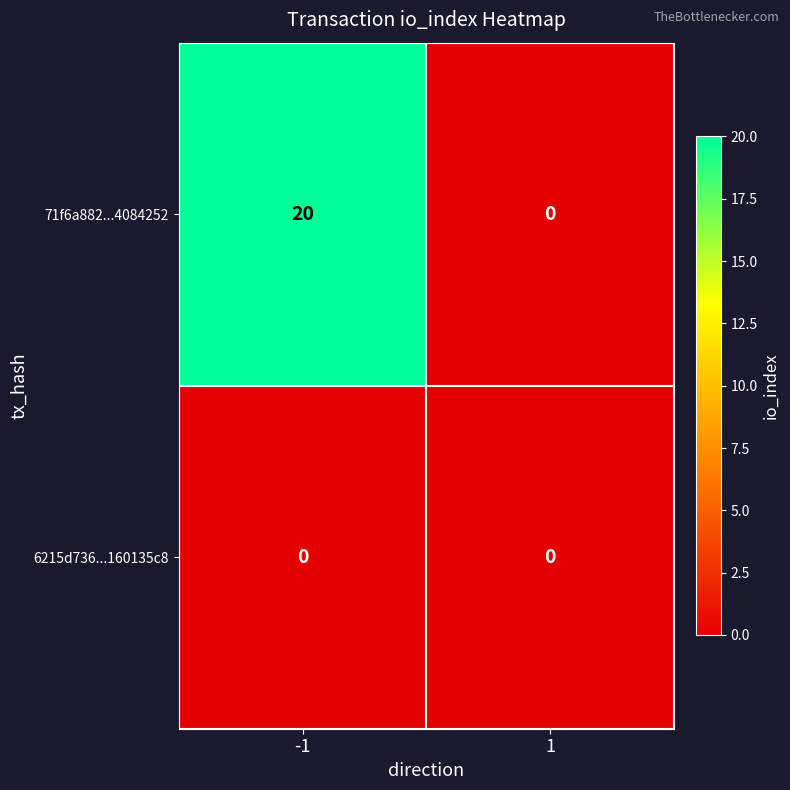

Which series has the largest range (max minus min)?

71f6a882...4084252